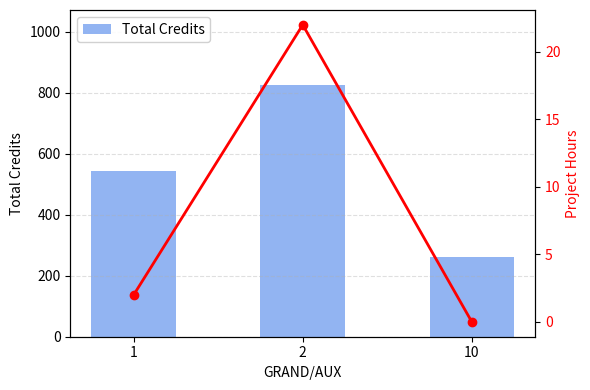

Which series changed the most between 1 and 10?

Total Credits